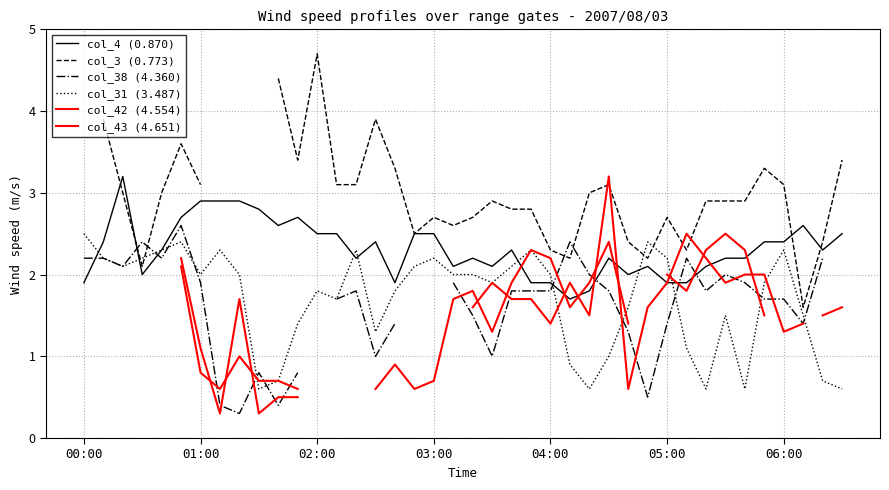

What is the maximum value for col_31 (3.487)?

2.5